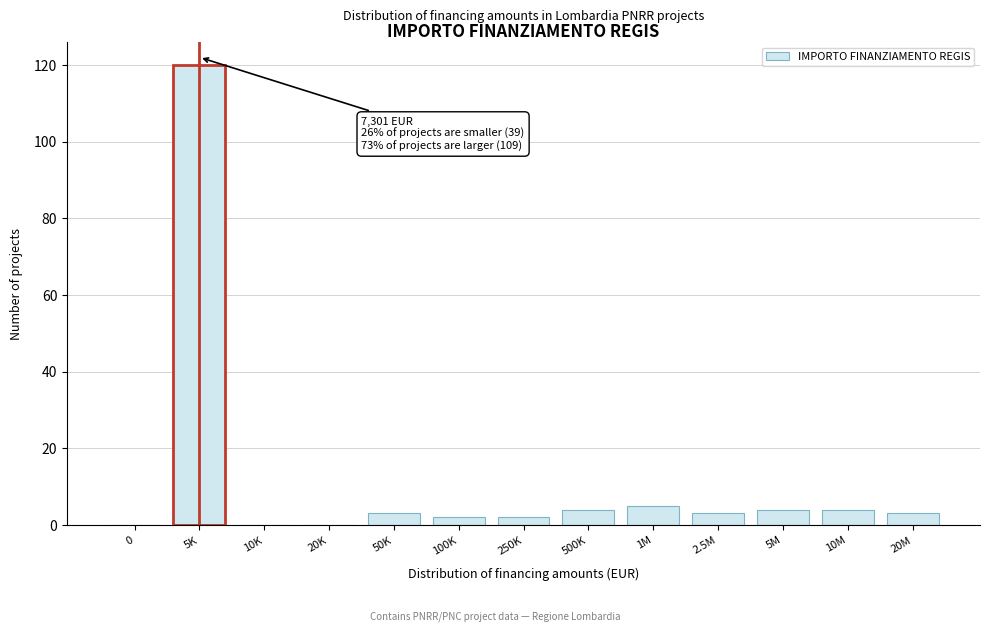

Reading left to right, what are all the values shown in this chart?

0=0	5K=120	10K=0	20K=0	50K=3	100K=2	250K=2	500K=4	1M=5	2.5M=3	5M=4	10M=4	20M=3